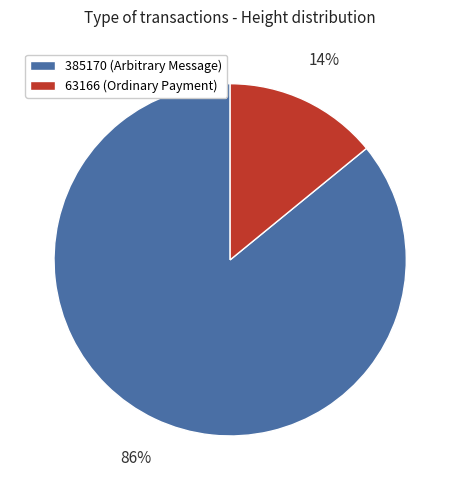

Rank the categories by value from highest to lowest.

385170, 63166